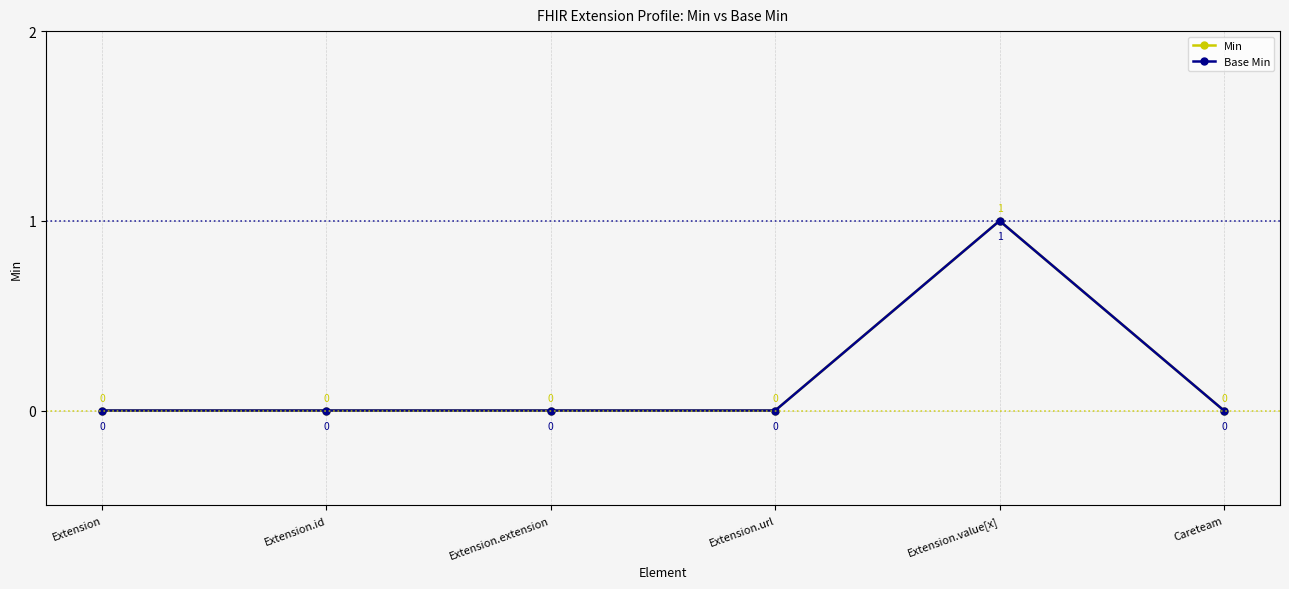

Is this an area chart (filled region under the line)?

No